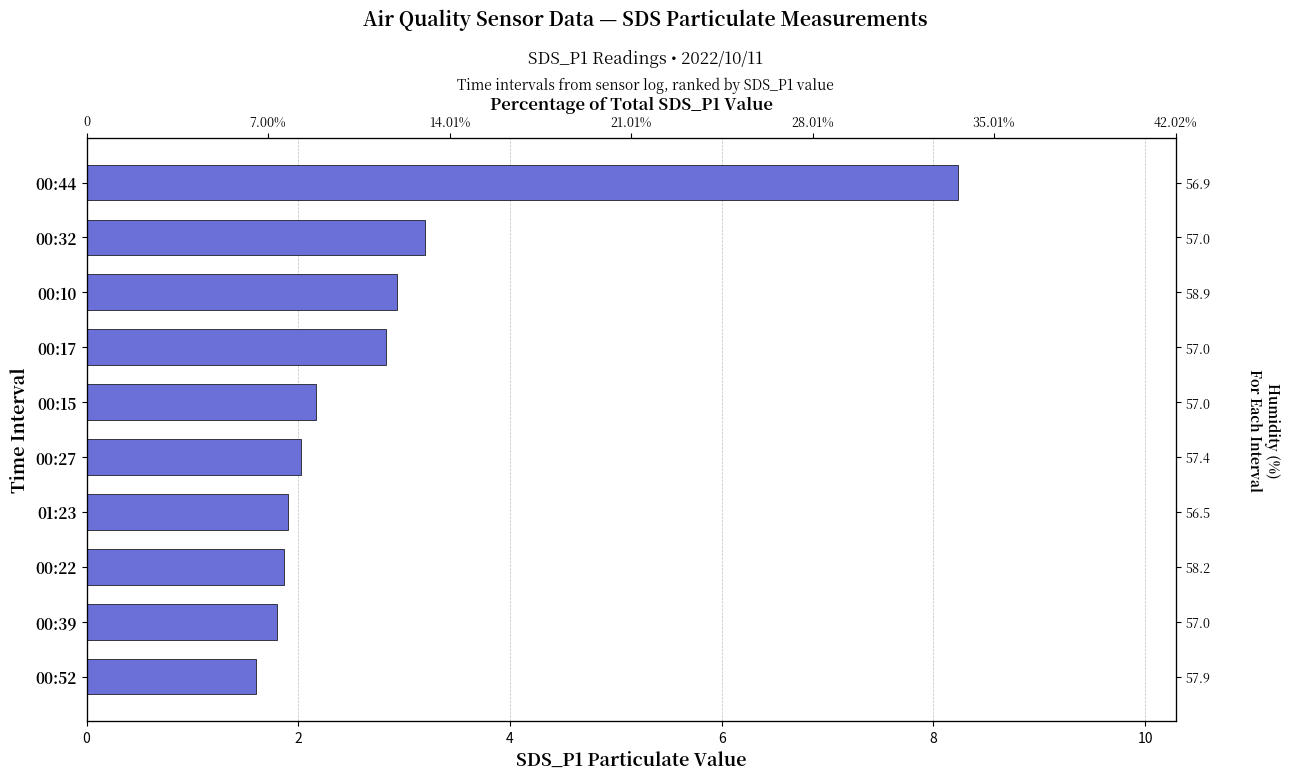

What is the difference between the values at 00:44 and 00:15?

6.1